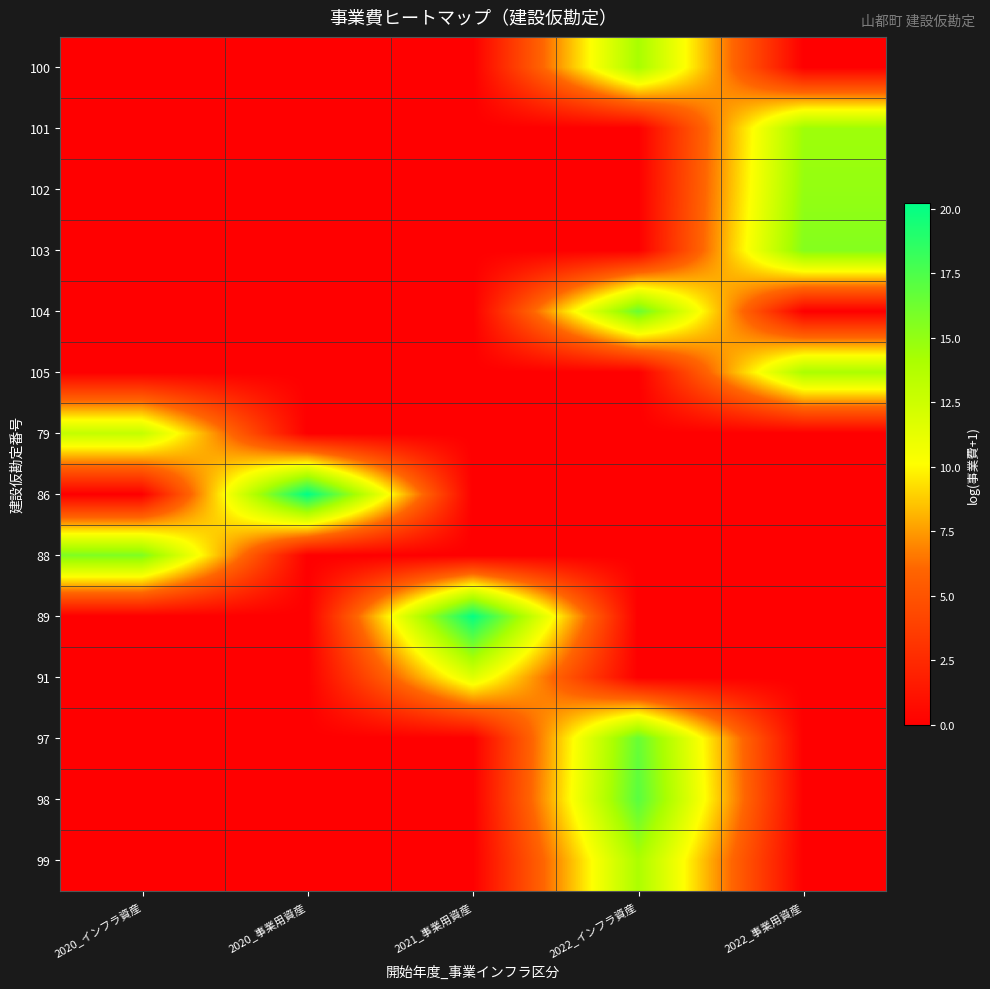

Reading left to right, what are all the values shown in this chart?

100: 2020_インフラ資産=0.0	2020_事業用資産=0.0	2021_事業用資産=0.0	2022_インフラ資産=14.2	2022_事業用資産=0.0
101: 2020_インフラ資産=0.0	2020_事業用資産=0.0	2021_事業用資産=0.0	2022_インフラ資産=0.0	2022_事業用資産=14.5
102: 2020_インフラ資産=0.0	2020_事業用資産=0.0	2021_事業用資産=0.0	2022_インフラ資産=0.0	2022_事業用資産=14.9
103: 2020_インフラ資産=0.0	2020_事業用資産=0.0	2021_事業用資産=0.0	2022_インフラ資産=0.0	2022_事業用資産=15.5
104: 2020_インフラ資産=0.0	2020_事業用資産=0.0	2021_事業用資産=0.0	2022_インフラ資産=16.4	2022_事業用資産=0.0
105: 2020_インフラ資産=0.0	2020_事業用資産=0.0	2021_事業用資産=0.0	2022_インフラ資産=0.0	2022_事業用資産=14.1
79: 2020_インフラ資産=12.9	2020_事業用資産=0.0	2021_事業用資産=0.0	2022_インフラ資産=0.0	2022_事業用資産=0.0
86: 2020_インフラ資産=0.0	2020_事業用資産=20.2	2021_事業用資産=0.0	2022_インフラ資産=0.0	2022_事業用資産=0.0
88: 2020_インフラ資産=15.7	2020_事業用資産=0.0	2021_事業用資産=0.0	2022_インフラ資産=0.0	2022_事業用資産=0.0
89: 2020_インフラ資産=0.0	2020_事業用資産=0.0	2021_事業用資産=20.0	2022_インフラ資産=0.0	2022_事業用資産=0.0
91: 2020_インフラ資産=0.0	2020_事業用資産=0.0	2021_事業用資産=11.6	2022_インフラ資産=0.0	2022_事業用資産=0.0
97: 2020_インフラ資産=0.0	2020_事業用資産=0.0	2021_事業用資産=0.0	2022_インフラ資産=16.5	2022_事業用資産=0.0
98: 2020_インフラ資産=0.0	2020_事業用資産=0.0	2021_事業用資産=0.0	2022_インフラ資産=17.0	2022_事業用資産=0.0
99: 2020_インフラ資産=0.0	2020_事業用資産=0.0	2021_事業用資産=0.0	2022_インフラ資産=14.0	2022_事業用資産=0.0